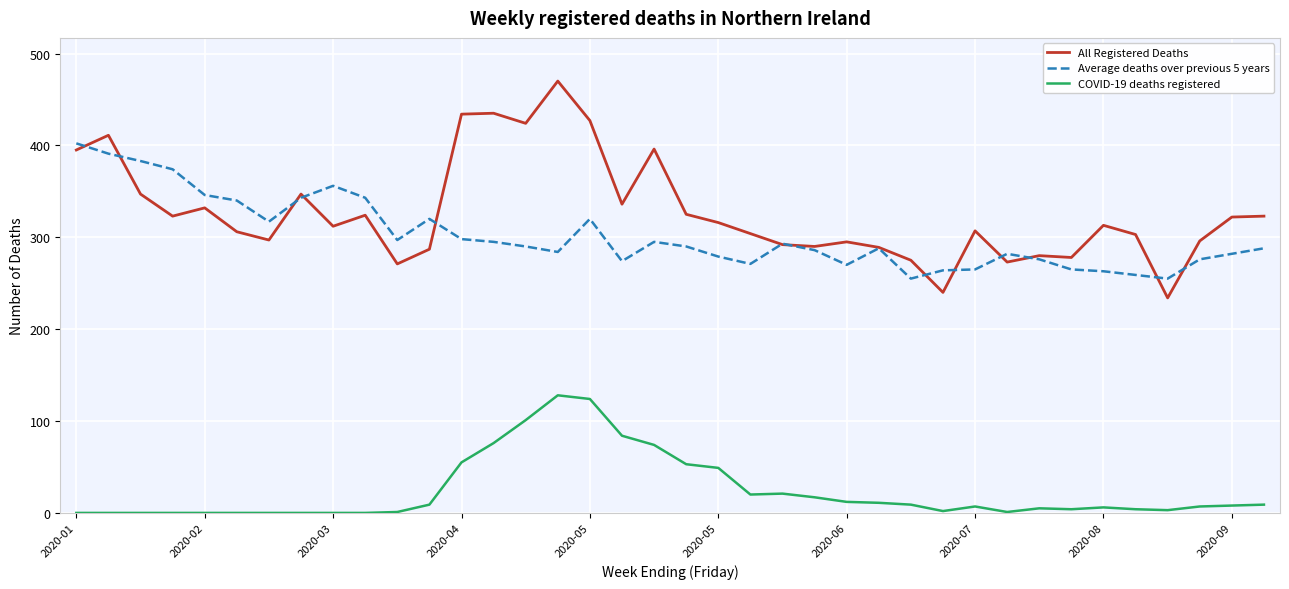

What is the maximum value for COVID-19 deaths registered?

128.0